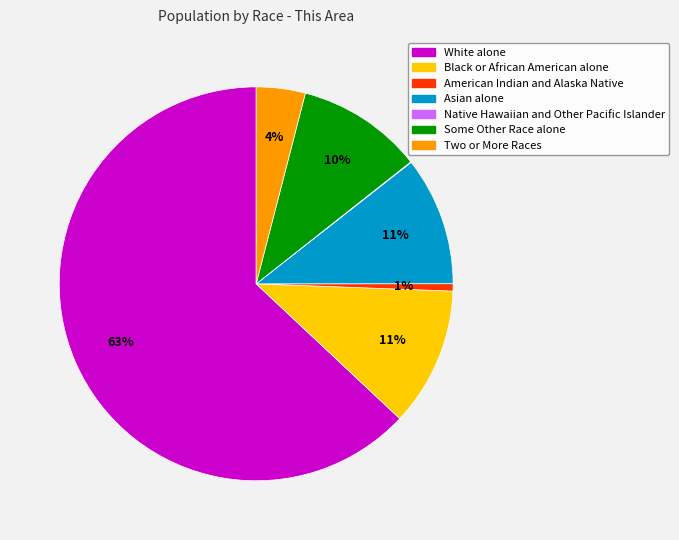

True or false: American Indian and Alaska Native accounts for 1% of the total.

True